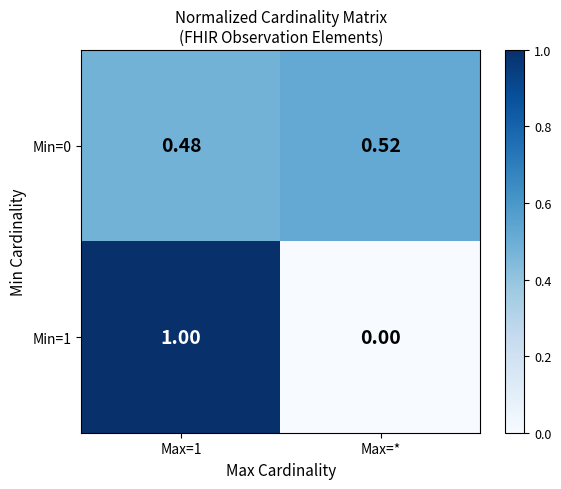

At which category does the chart reach its minimum across all series?

Max=*